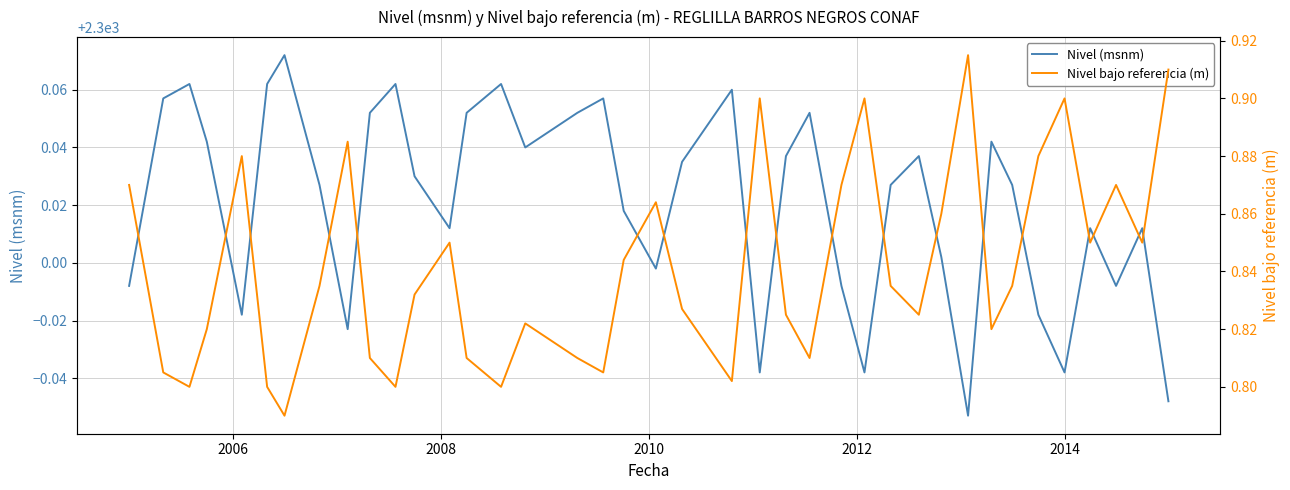

How many data points does each series have?

40